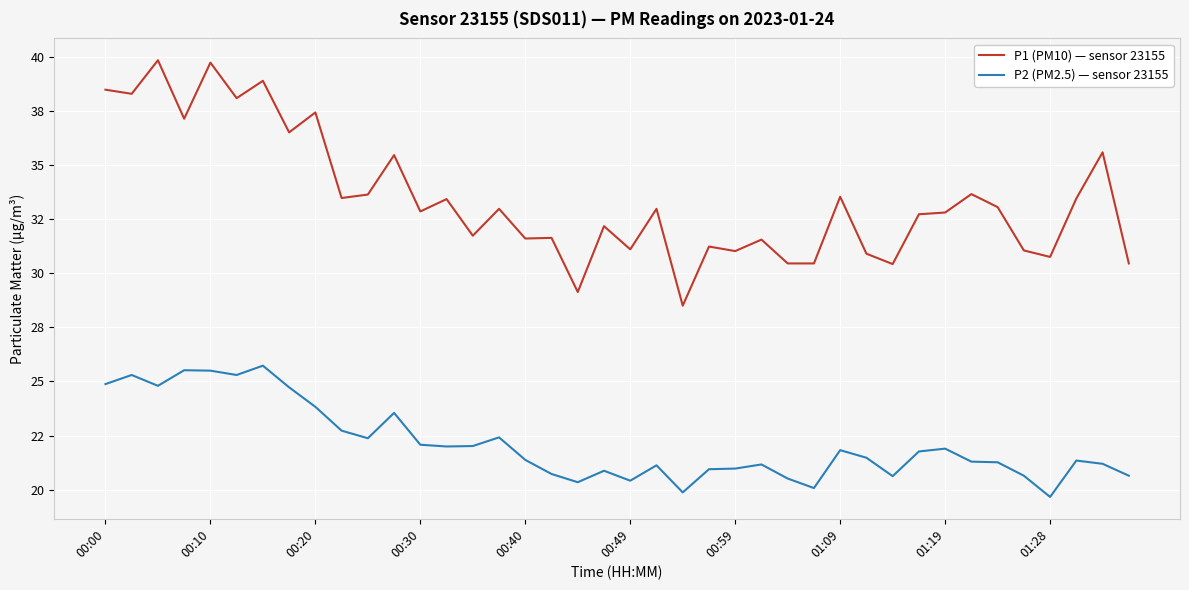

What are all the series names shown in the legend?

P1 (PM10) — sensor 23155, P2 (PM2.5) — sensor 23155